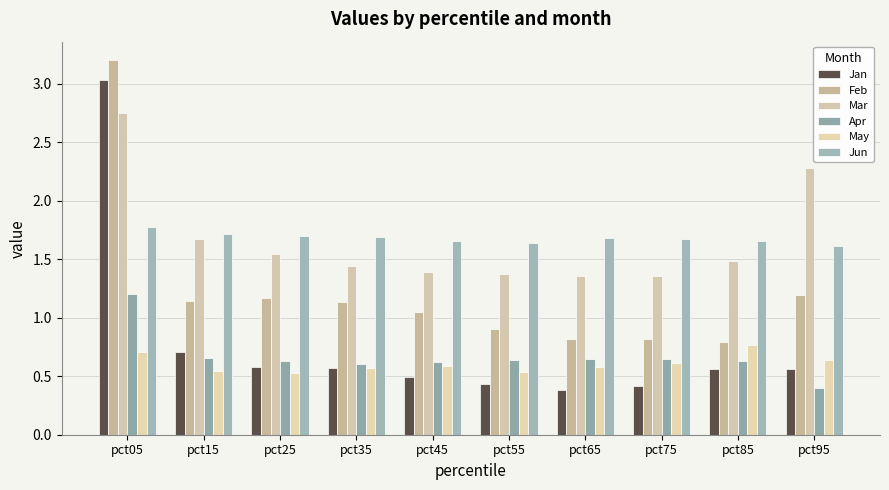

Count the number of data series in this chart.

6